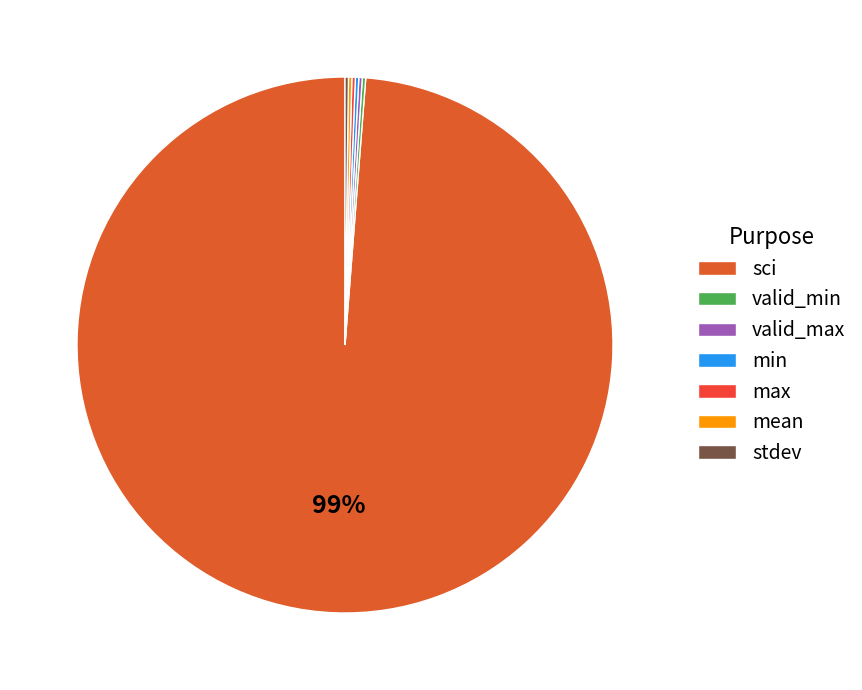

What is the smallest slice in the pie chart?

valid_min